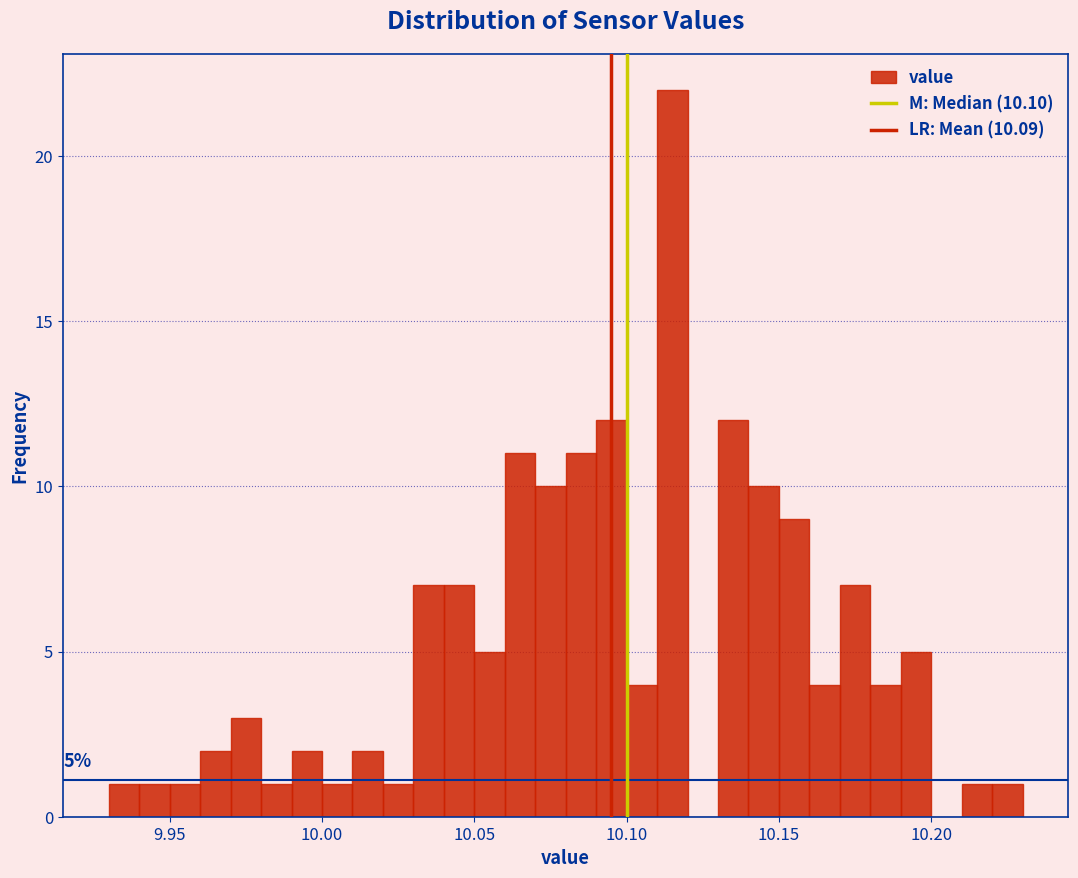

Read against the x-axis, roughly where is the centre of the tallest bar?

10.115